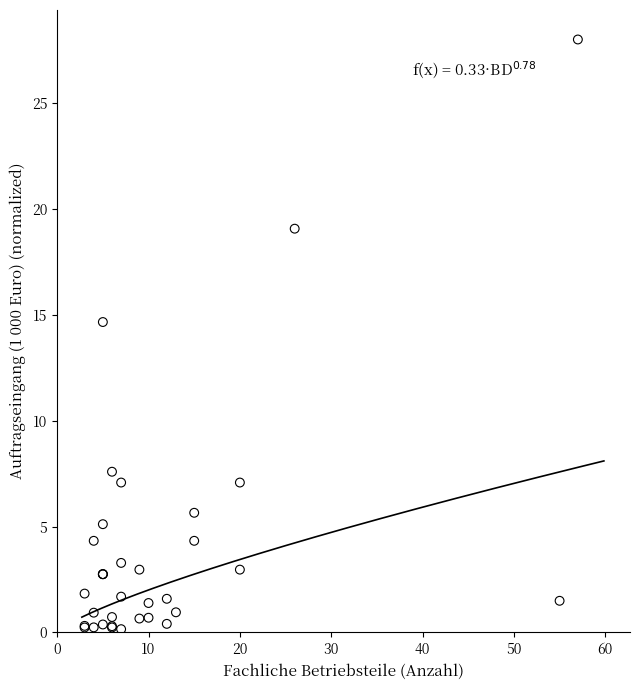

What Y value in the scatter plot is closest to 14?

14.7